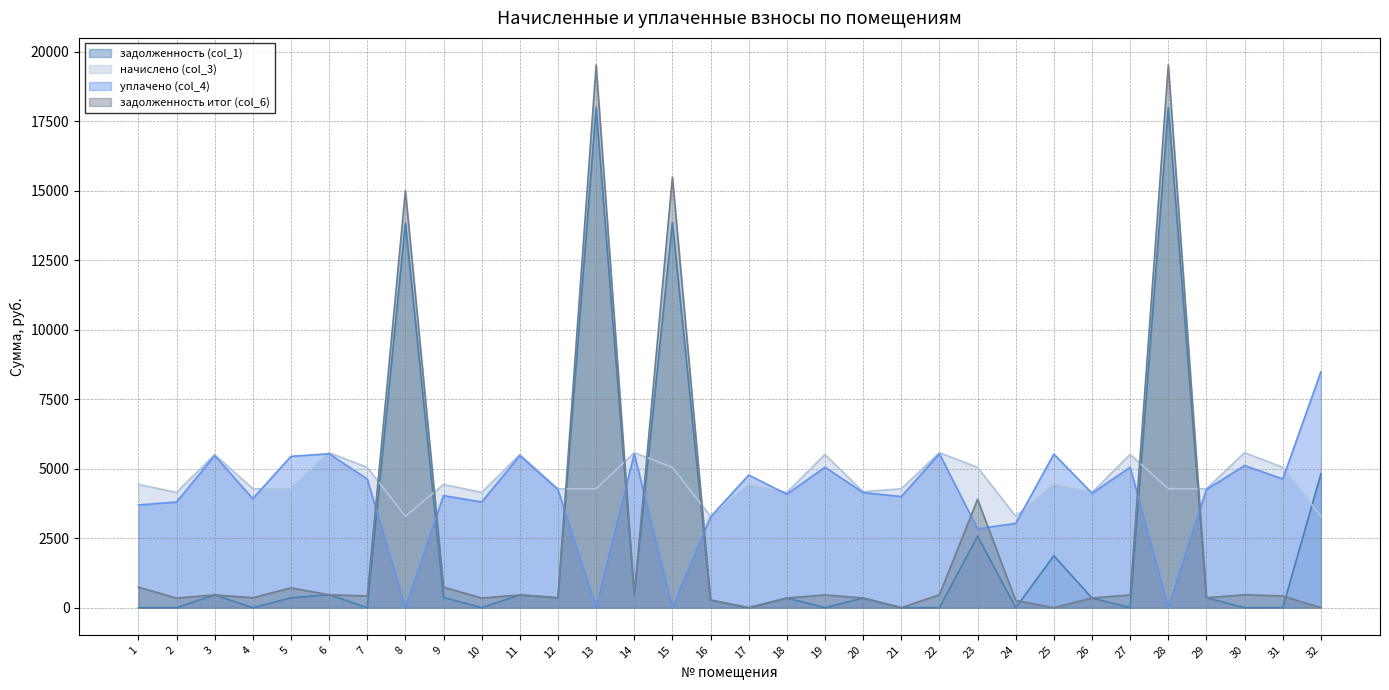

In задолженность итог (col_6), how many points are lower than both neighbors (excluding endpoints)?

10